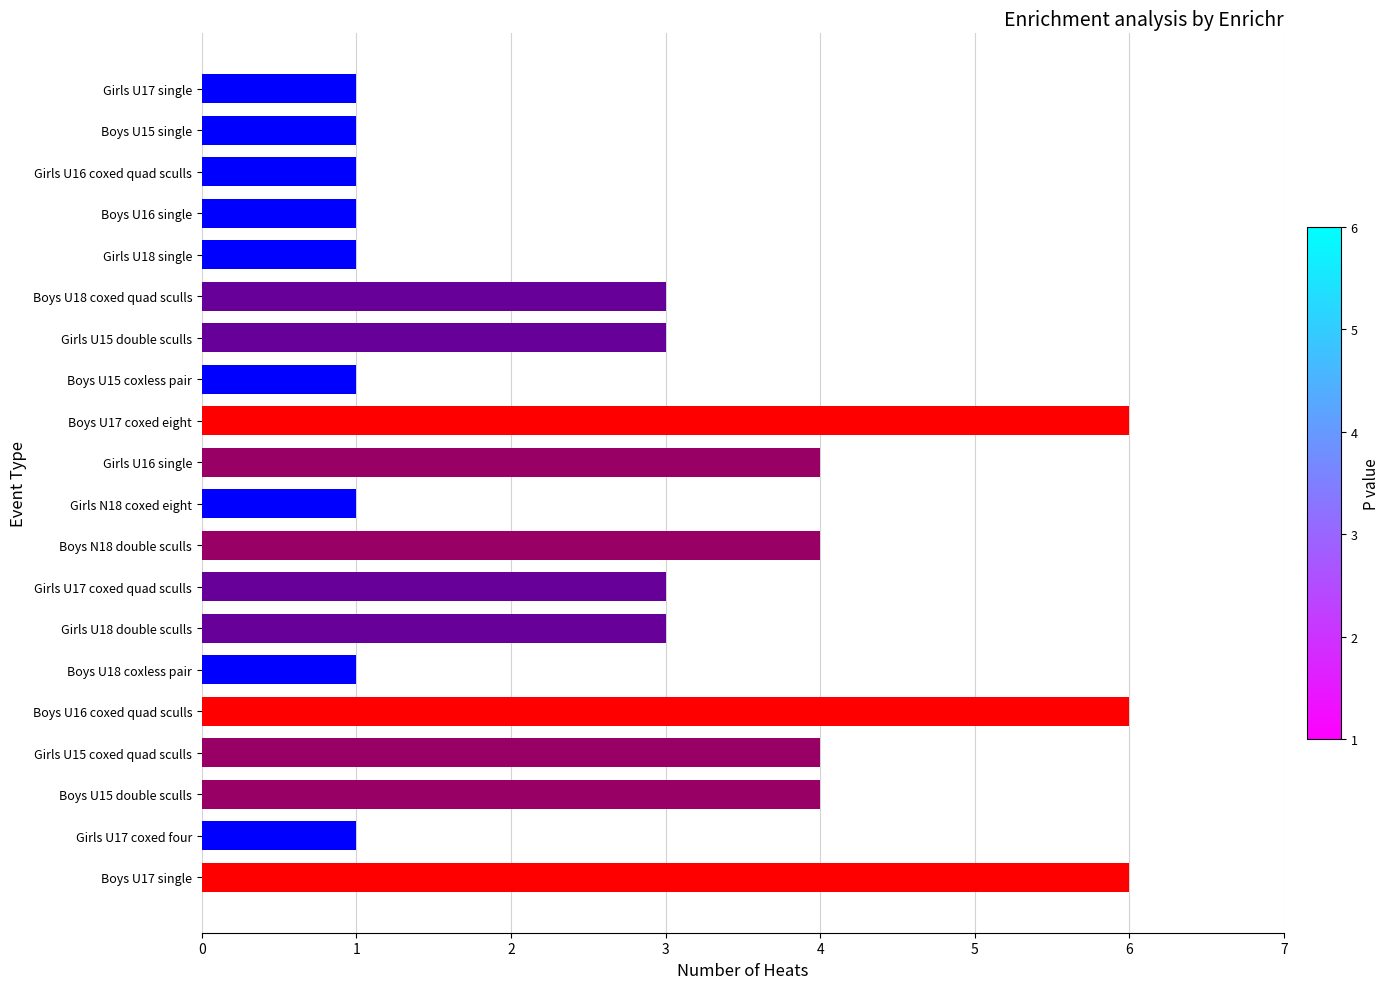

Reading bottom to top, what are all the values shown in this chart?

6	1	4	4	6	1	3	3	4	1	4	6	1	3	3	1	1	1	1	1